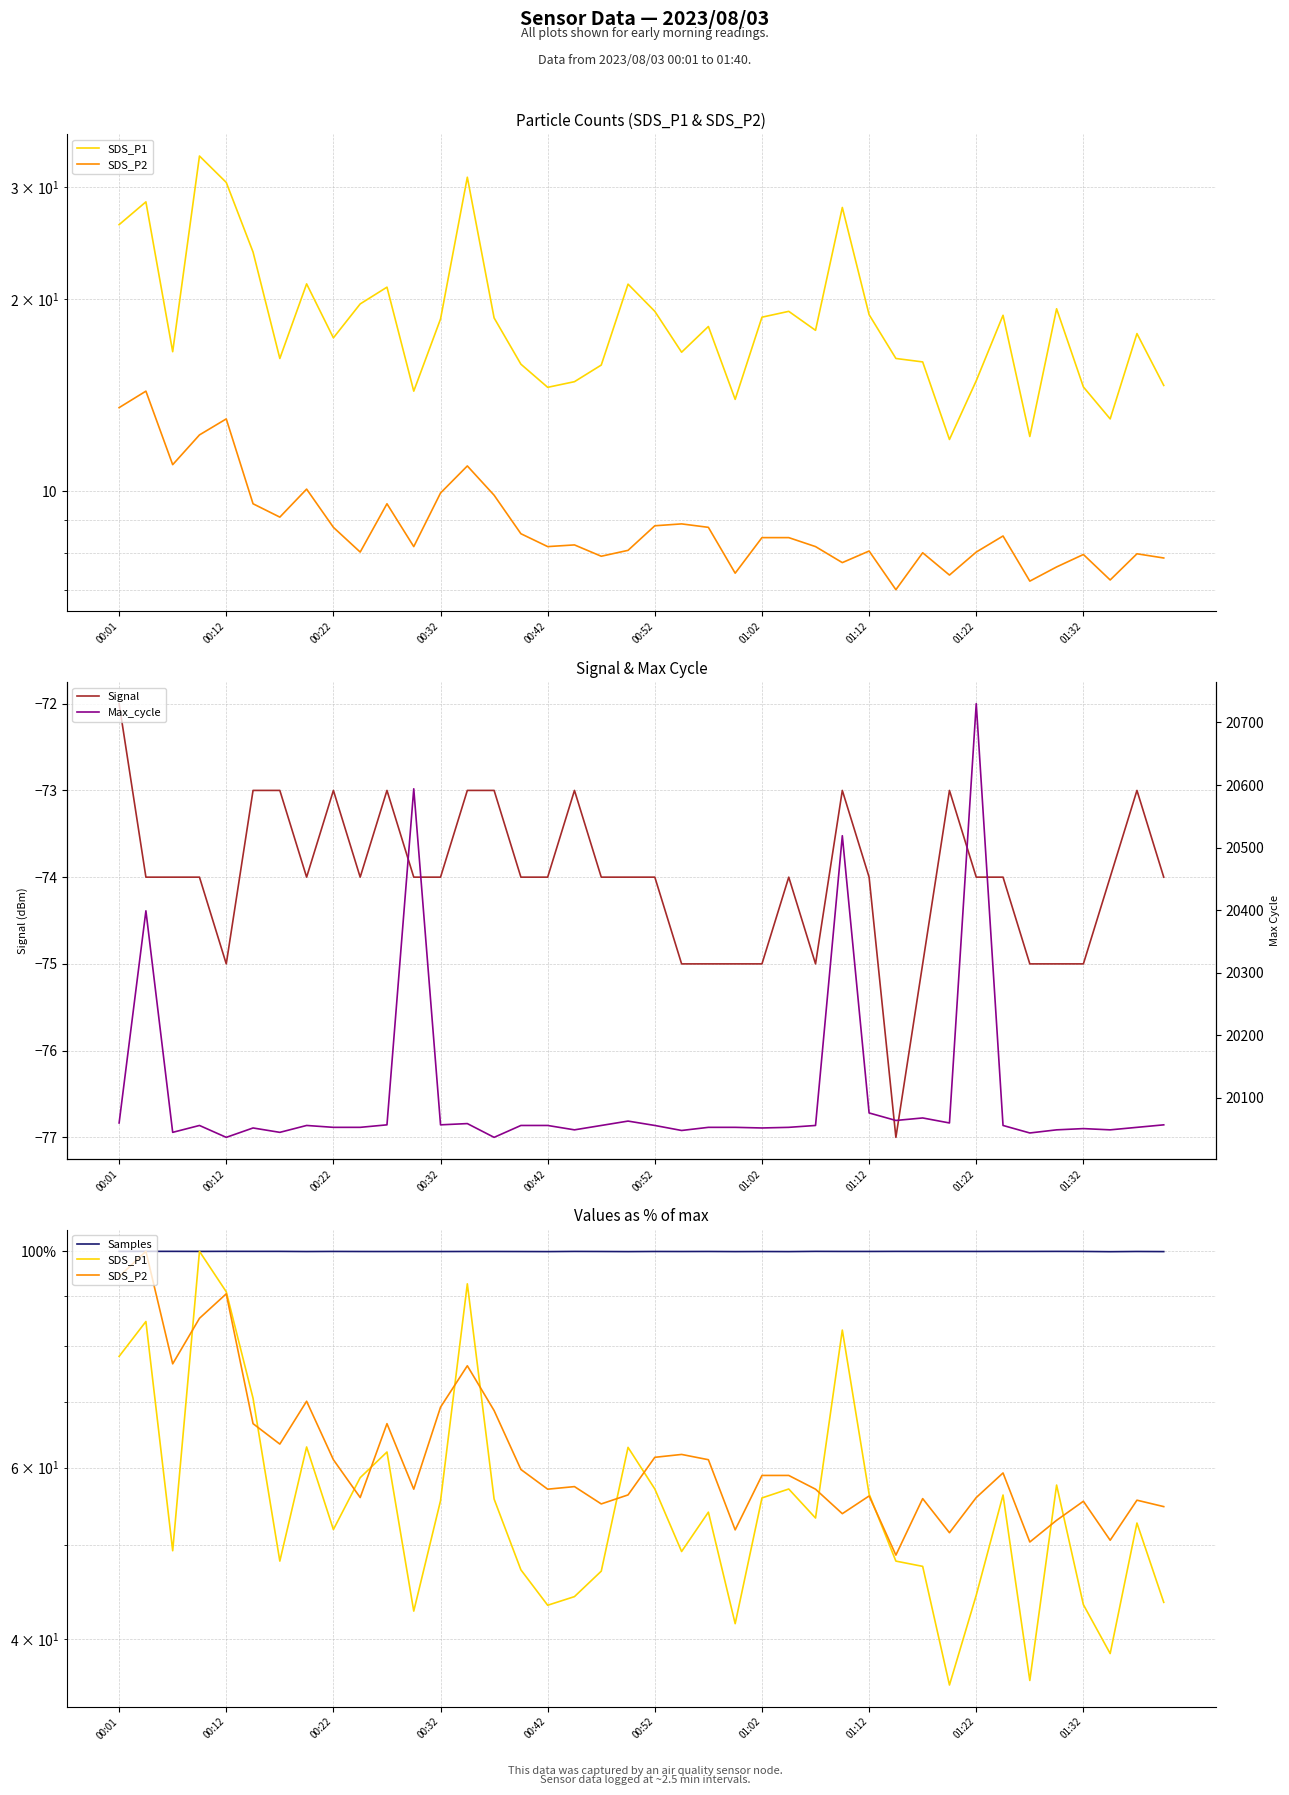

The Signal series shows -74 at 00:52. True or false?

True